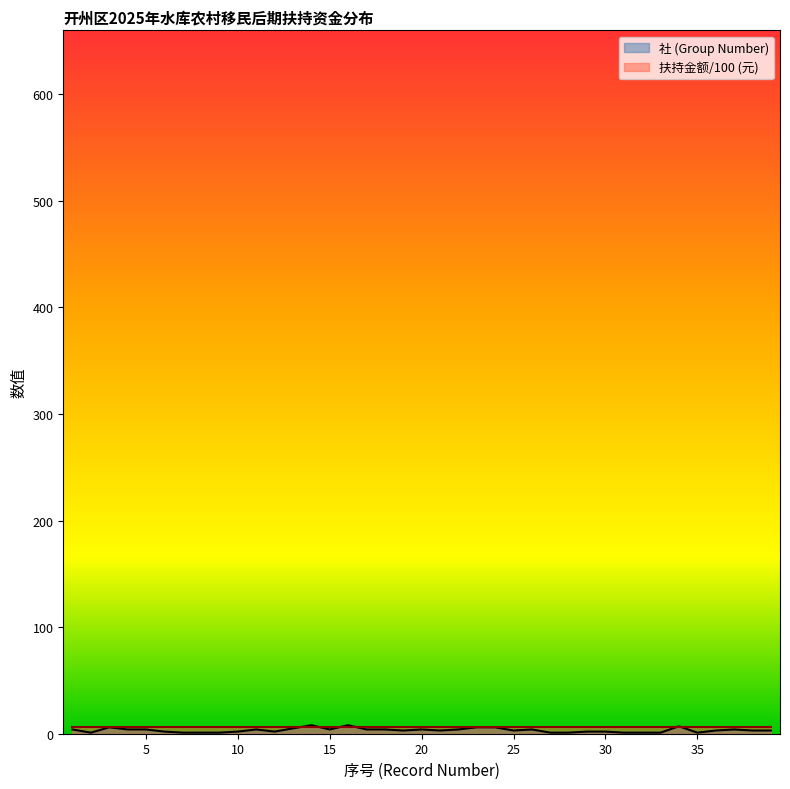

Reading left to right, what are all the values shown in this chart?

4	1	6	4	4	2	1	1	1	2	4	2	5	8	4	8	4	4	3	4	3	4	6	6	3	4	1	1	2	2	1	1	1	7	1	3	4	3	3